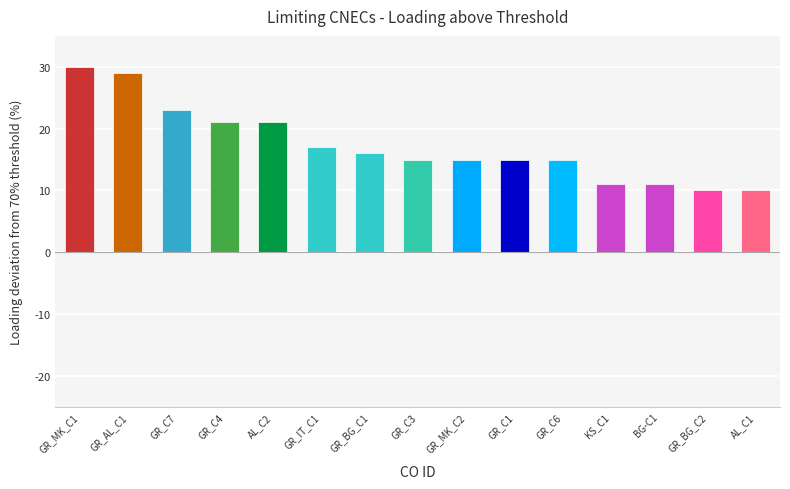

Reading left to right, list all the values displayed in this chart.

30	29	23	21	21	17	16	15	15	15	15	11	11	10	10